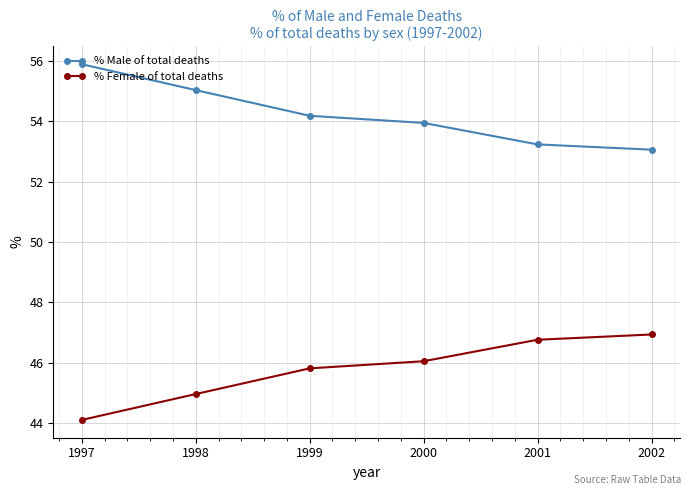

Reading left to right, list all the values displayed in this chart.

% Male of total deaths: 1997=55.9	1998=55.0	1999=54.2	2000=53.9	2001=53.2	2002=53.1
% Female of total deaths: 1997=44.1	1998=45.0	1999=45.8	2000=46.1	2001=46.8	2002=46.9